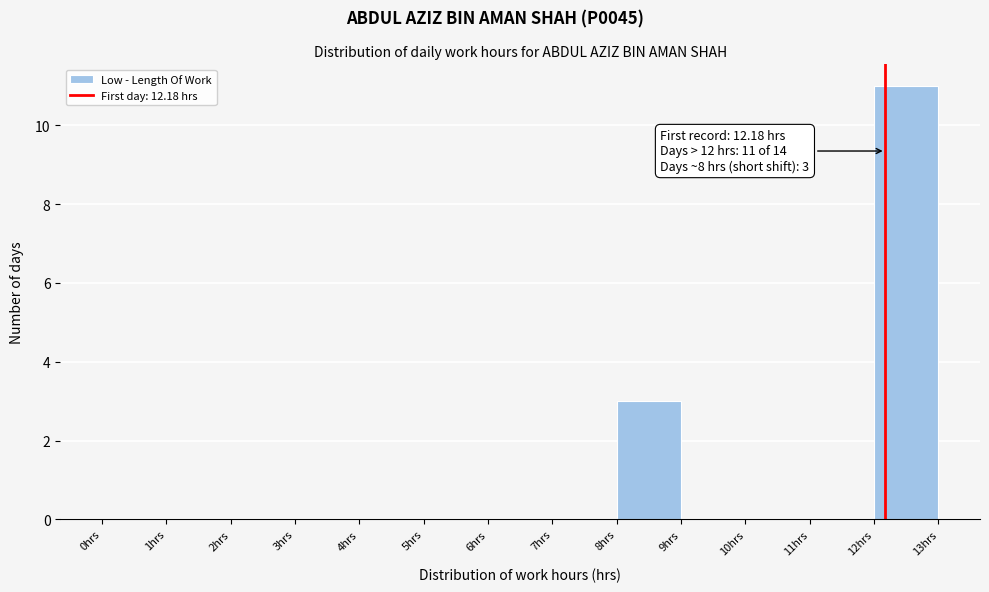

Which range on the x-axis has the tallest bar?

12 to 13